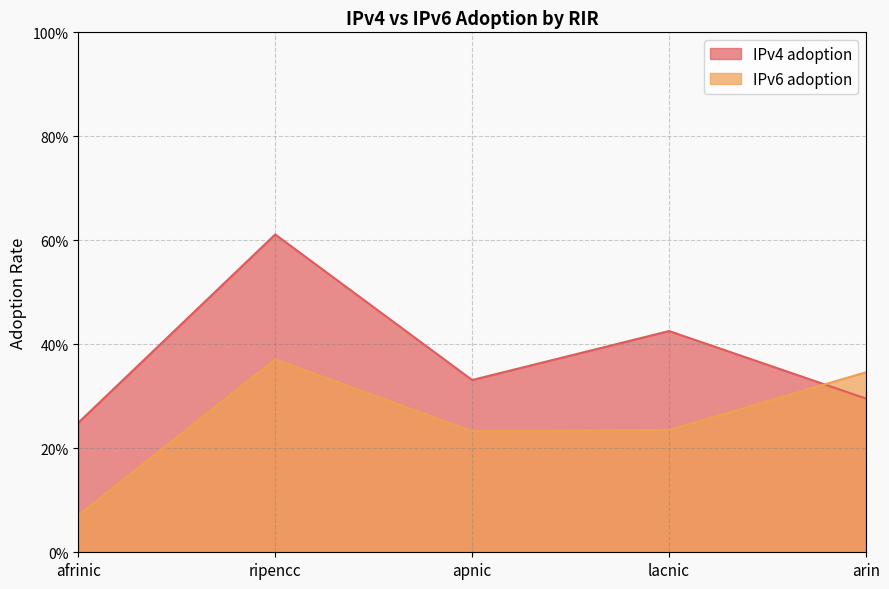

Count the IPv6 adoption values in the range 0 to 1.

5